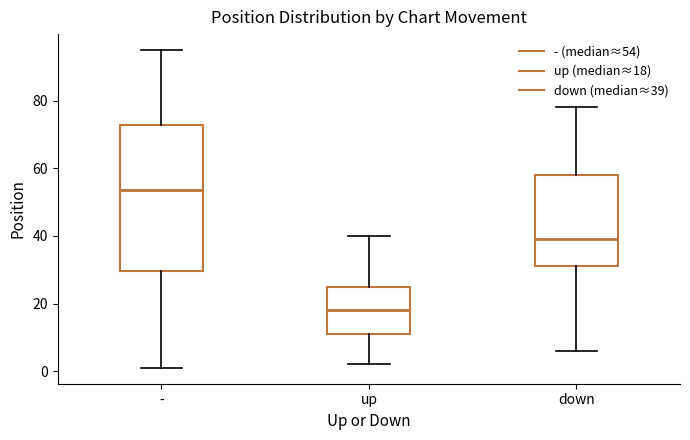

Which box is the tallest, from its lower edge to its upper edge?

-